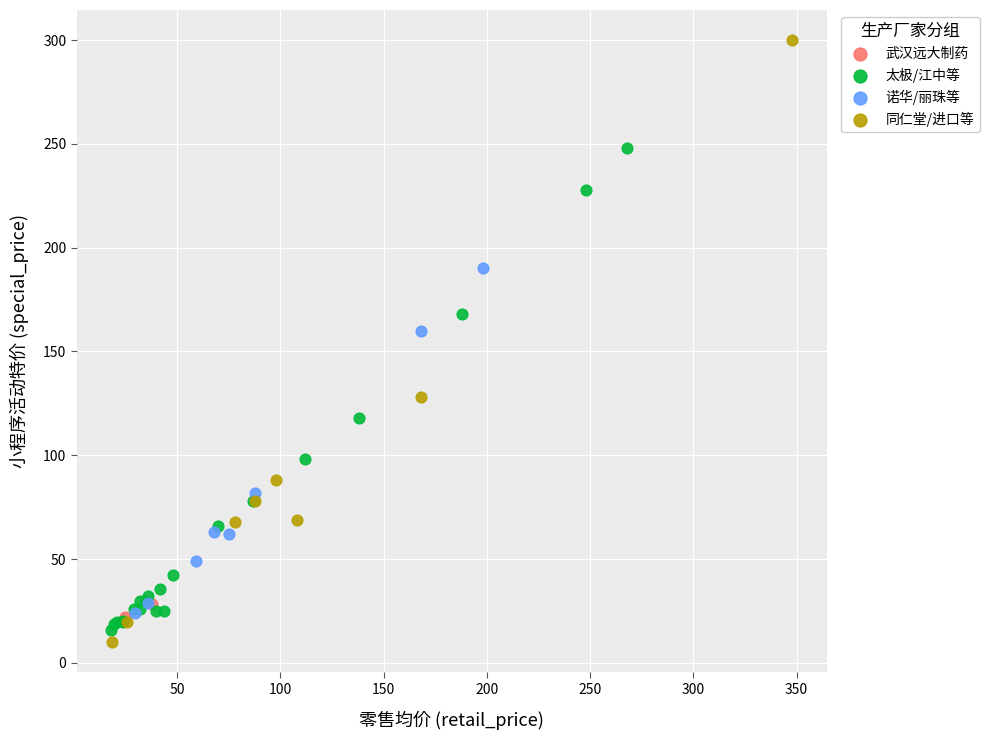

What are all the series names shown in the legend?

武汉远大制药, 太极/江中等, 诺华/丽珠等, 同仁堂/进口等